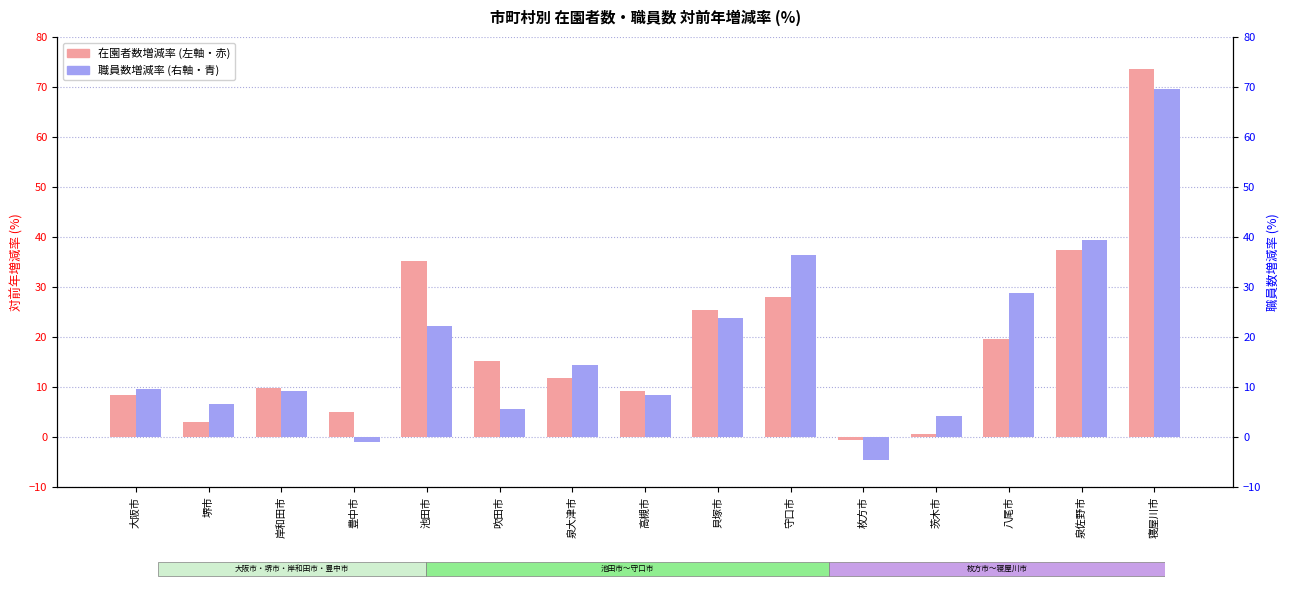

Reading left to right, extract all data points from this chart.

在園者数増減率: 8.4	3.0	9.8	5.0	35.3	15.2	11.8	9.1	25.3	27.9	-0.6	0.7	19.6	37.3	73.6
職員数増減率: 9.6	6.5	9.2	-1.1	22.2	5.5	14.4	8.3	23.7	36.4	-4.7	4.2	28.8	39.5	69.5